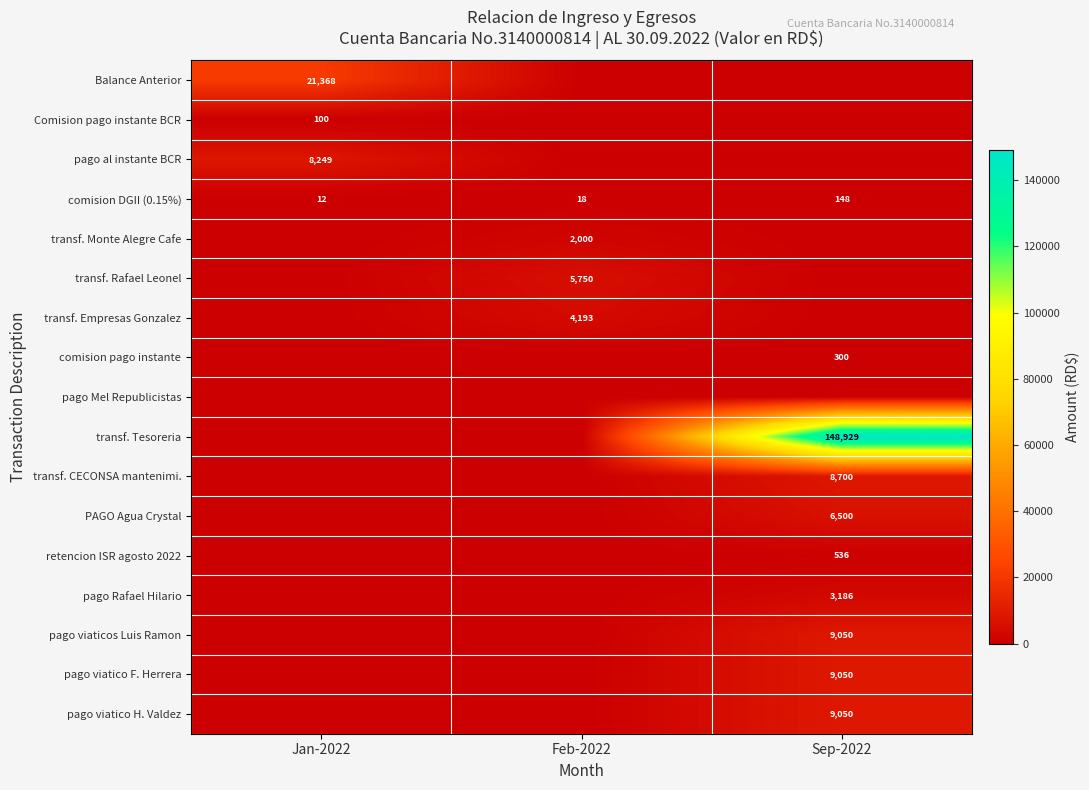

True or false: transf. CECONSA mantenimi. has a value of 8700 at Sep-2022.

True